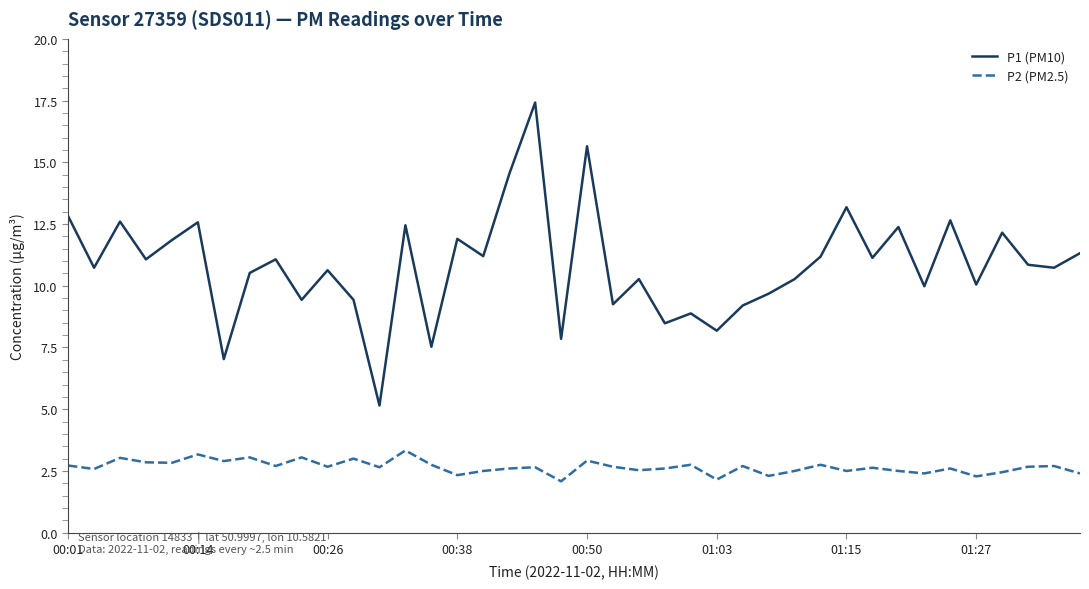

Which series has the widest spread of values?

P1 (PM10)